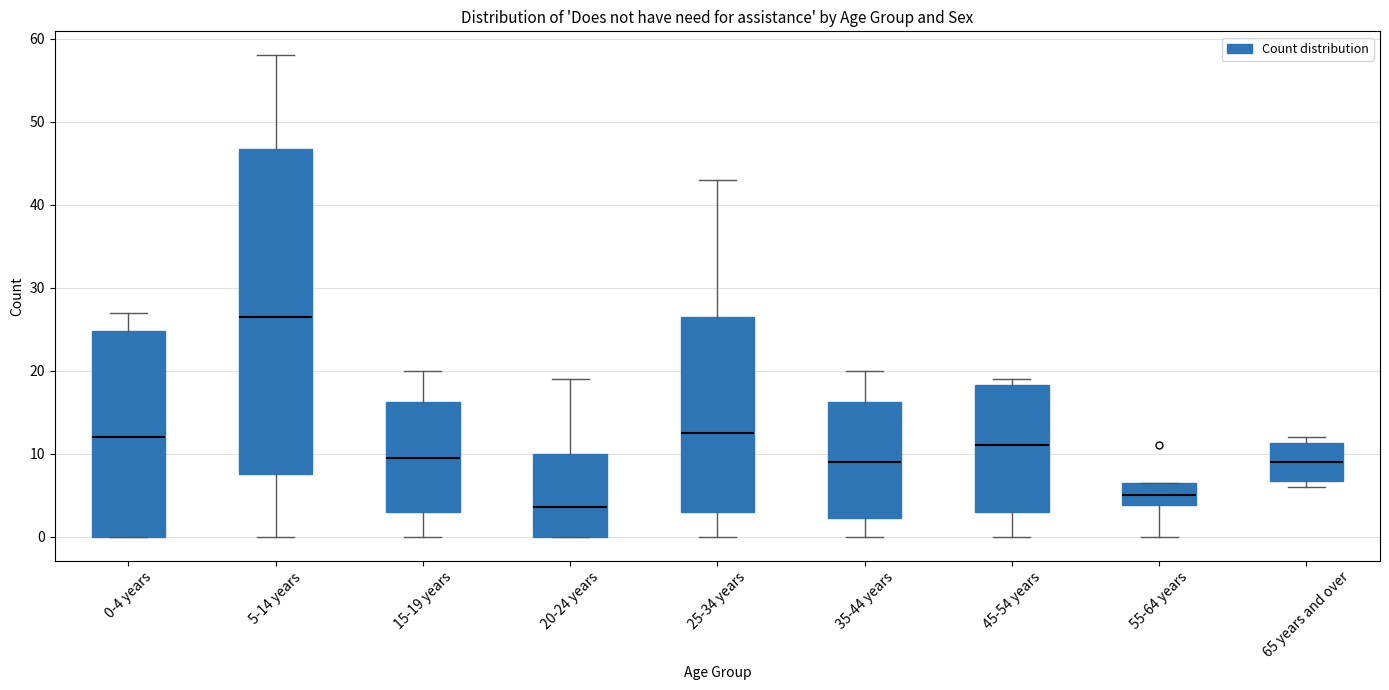

Where is the upper edge of the box for 35-44 years on the y-axis? The values are not printed on the chart, so give them approximately, as read against the axis.

16